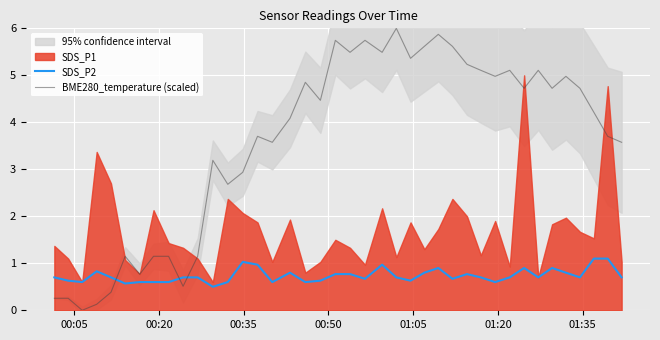

What is the minimum value for SDS_P2?

0.5